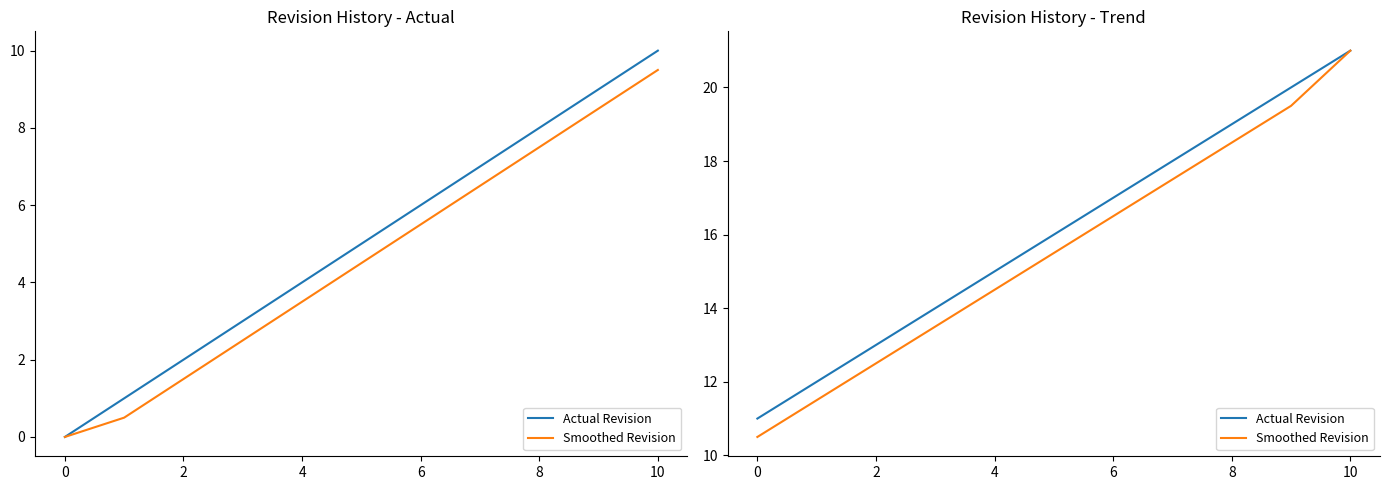

True or false: Smoothed Revision has more than 2 points higher than both neighbors.

False